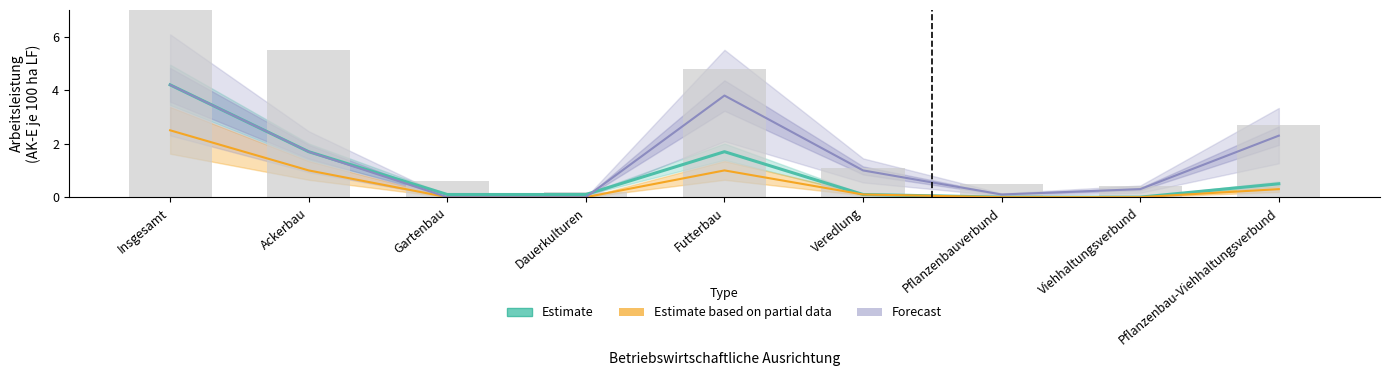

The value of Estimate based on partial data at Futterbau is 0.6. True or false?

False